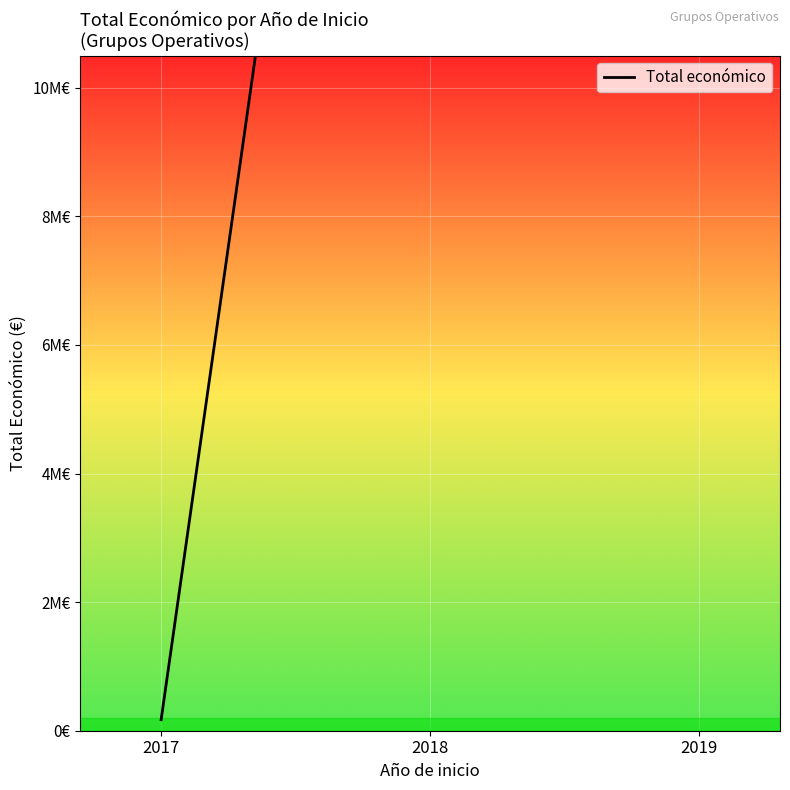

What value does the data have at 2019?

10944769